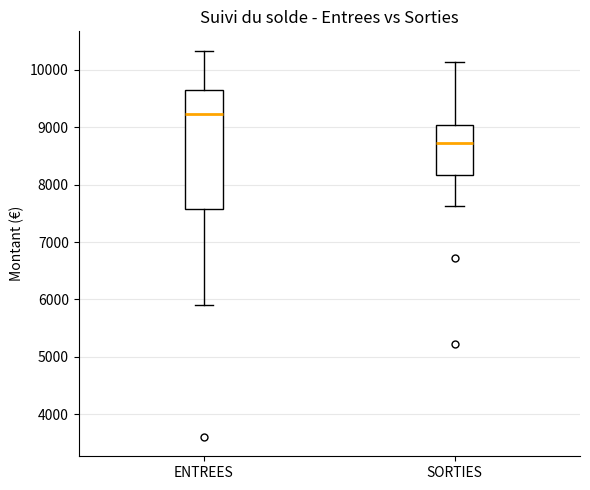

Comparing the boxes themselves (not the whiskers), which one is the tallest?

ENTREES